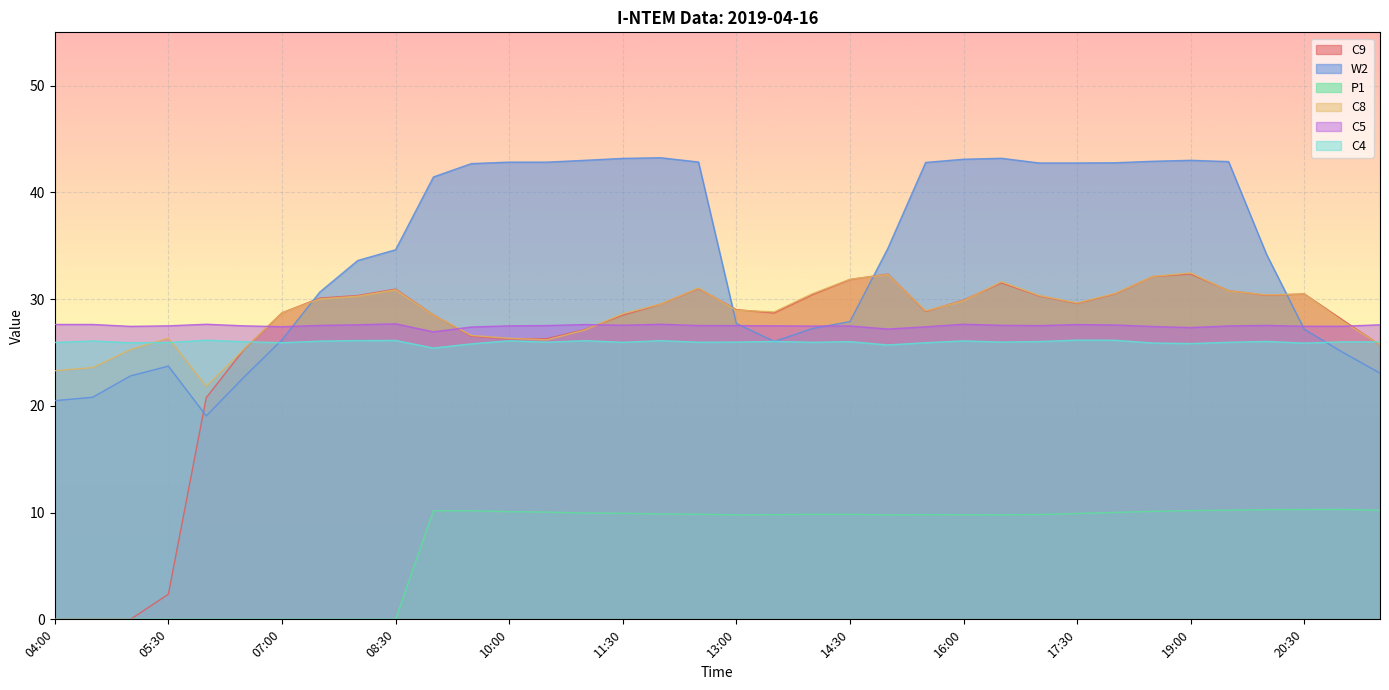

Which series has the largest total across all categories?

W2